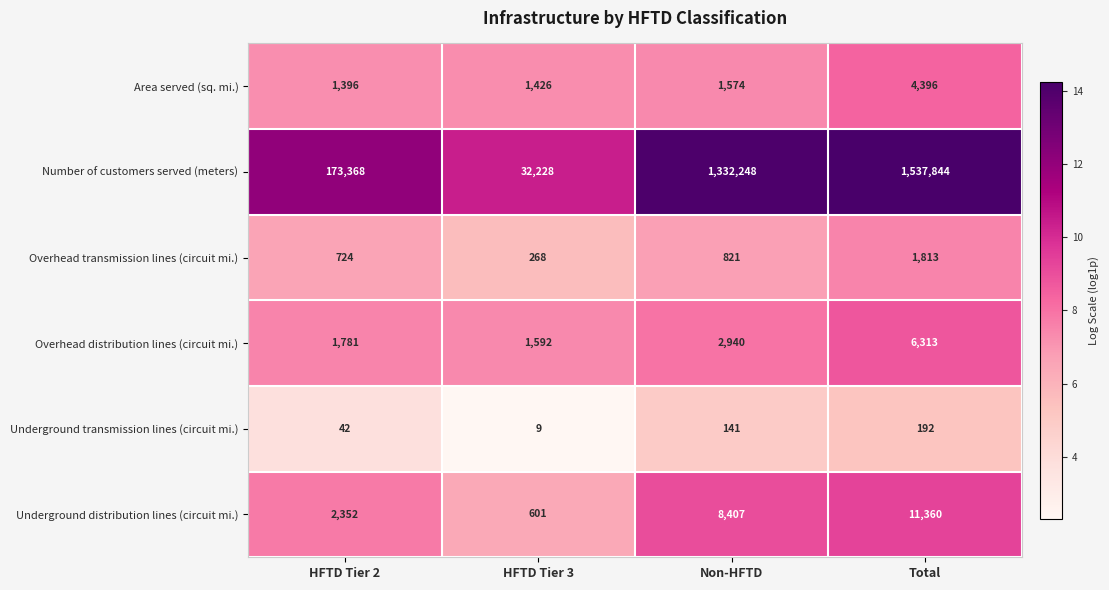

Is it true that Overhead distribution lines (circuit mi.) equals 2860 at HFTD Tier 2?

False